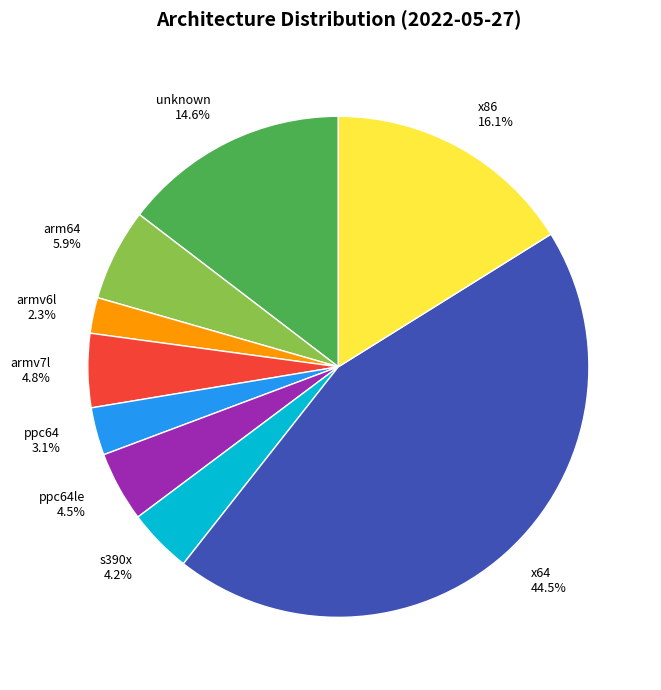

Which slice is the largest?

x64 44.5%